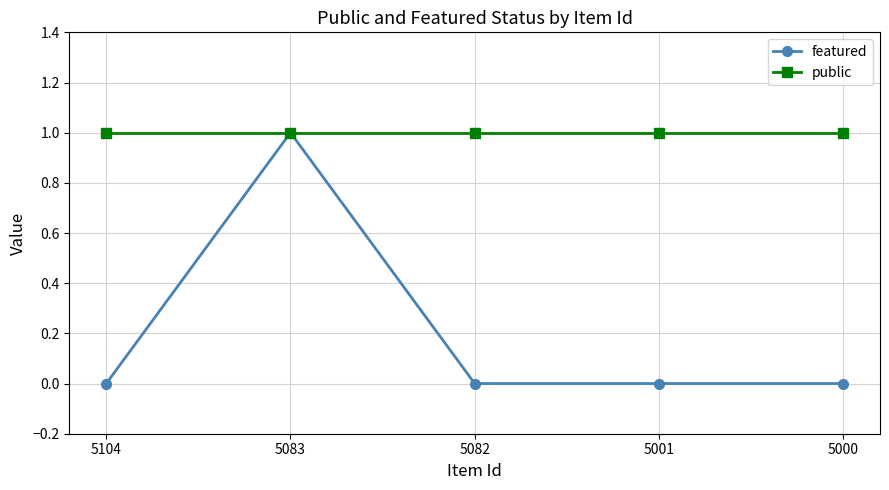

At 5082, list the series in order from largest to smallest.

public, featured